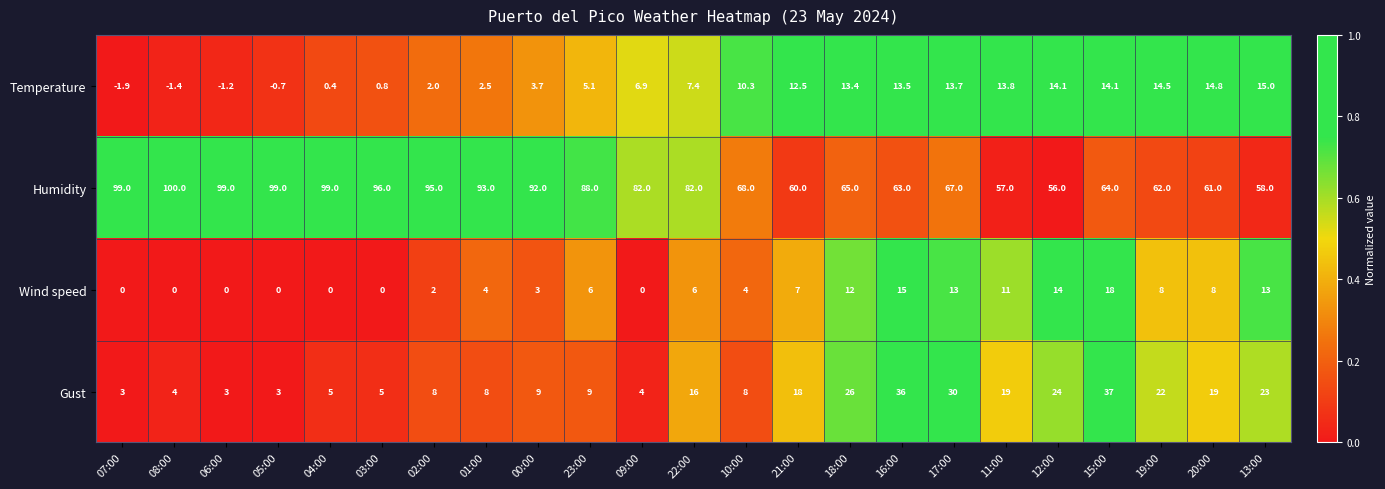

Between 08:00 and 09:00, which series saw the biggest shift?

Humidity